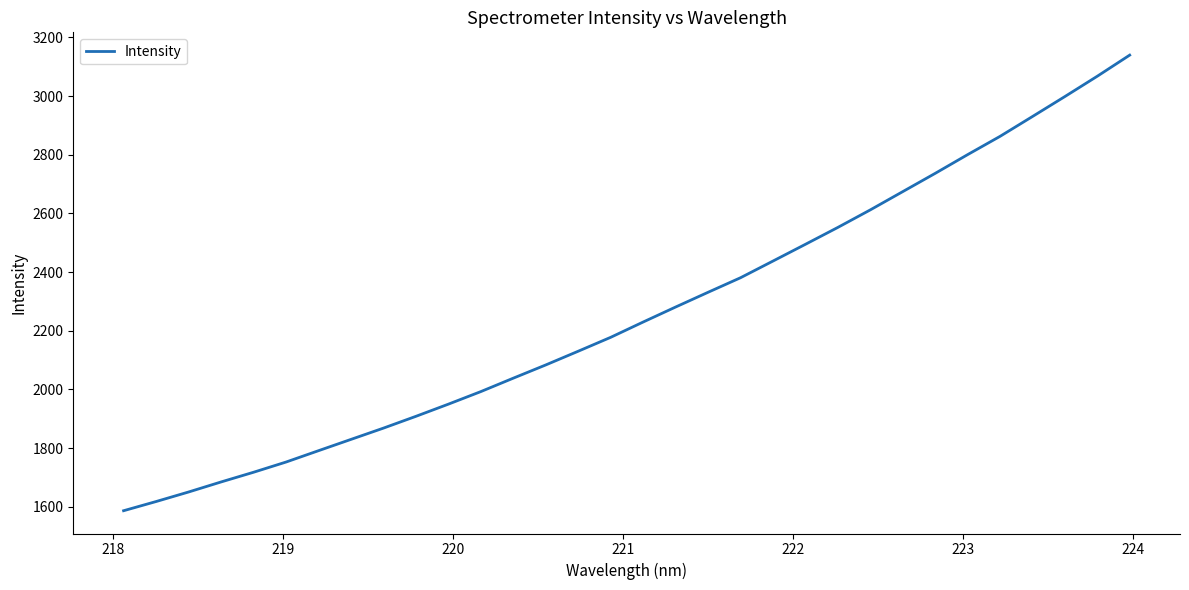

What is the smallest value displayed?

1586.4